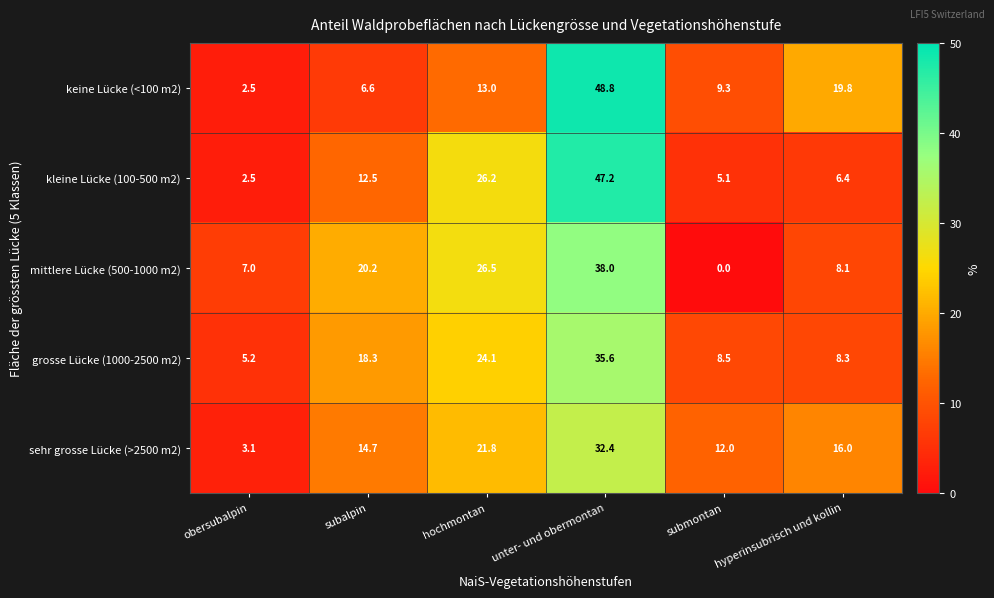

Where is mittlere Lücke (500-1000 m2) nearest to the value 19?

subalpin